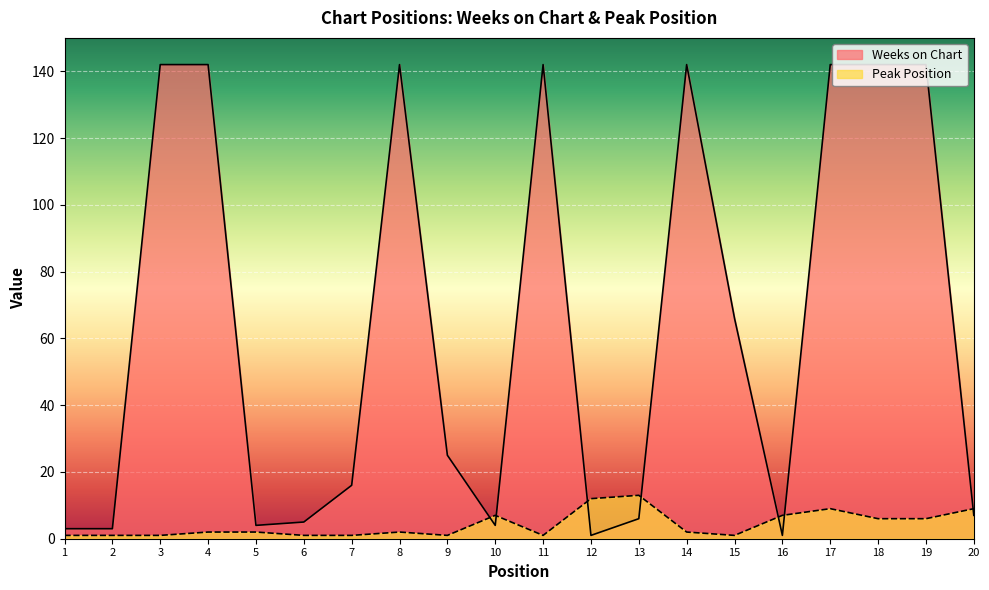

Which label corresponds to the smallest value in the chart?

12